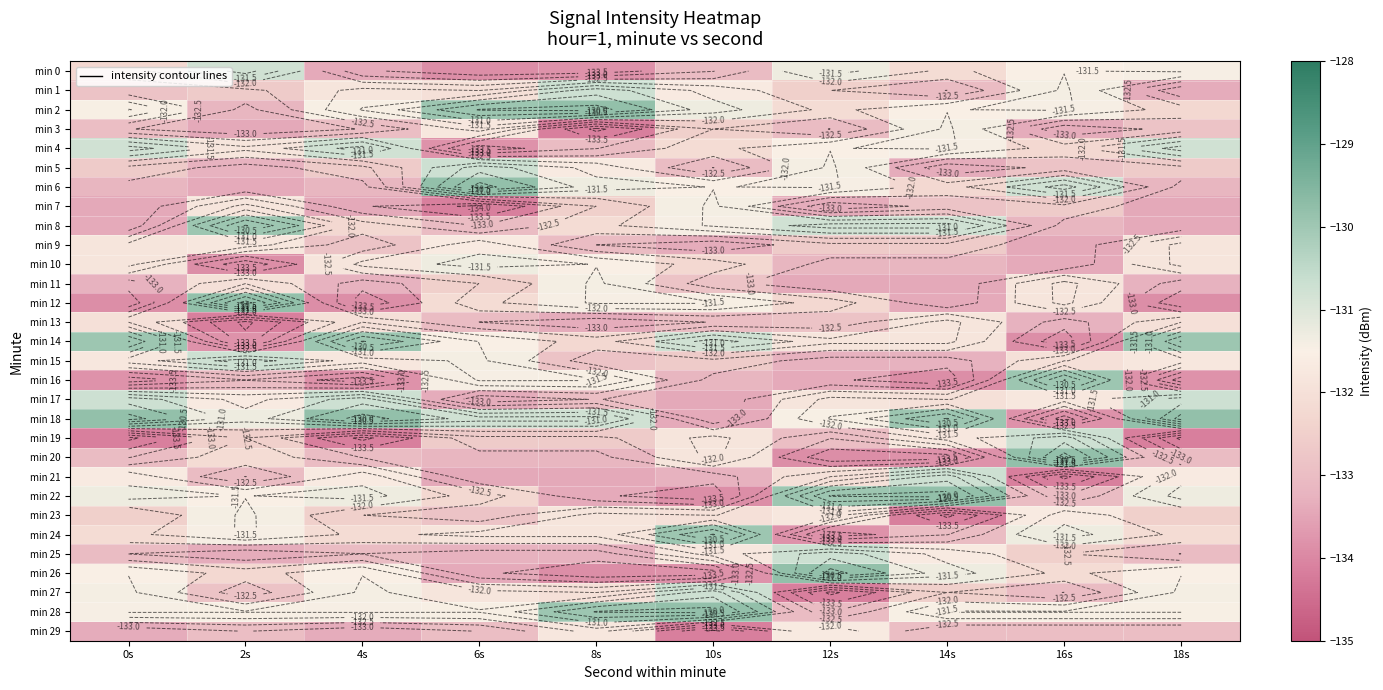

How many values in the min 28 series are below -131?

8